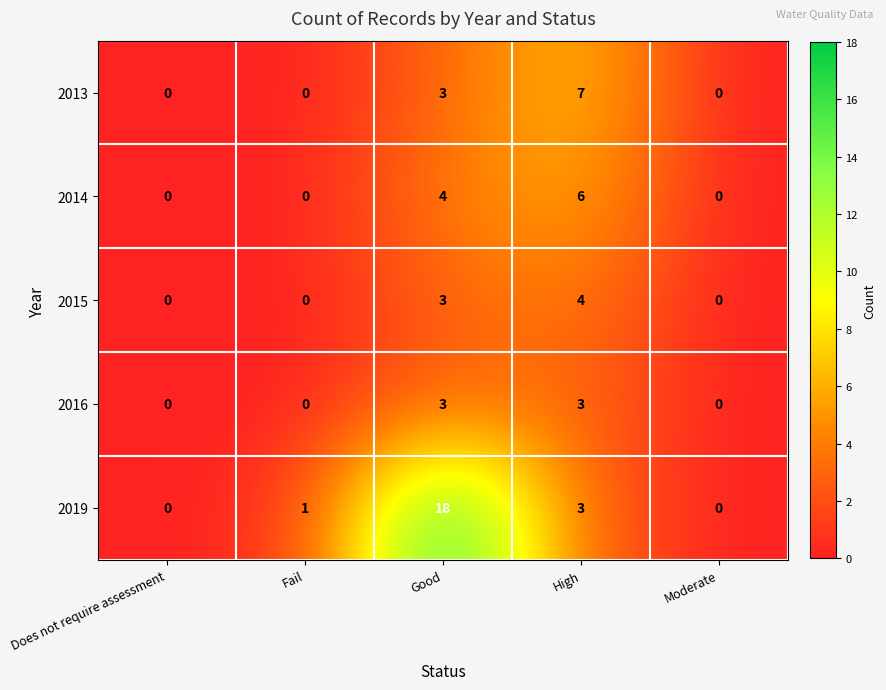

The value of 2019 at Fail is 1. True or false?

True